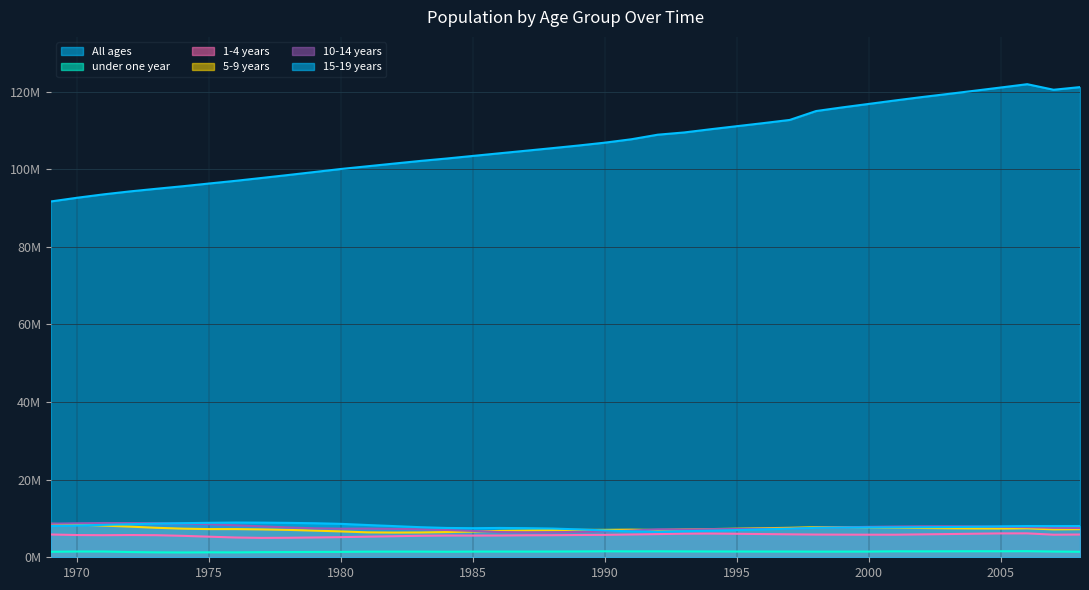

What is the maximum value shown in the chart?

121919998